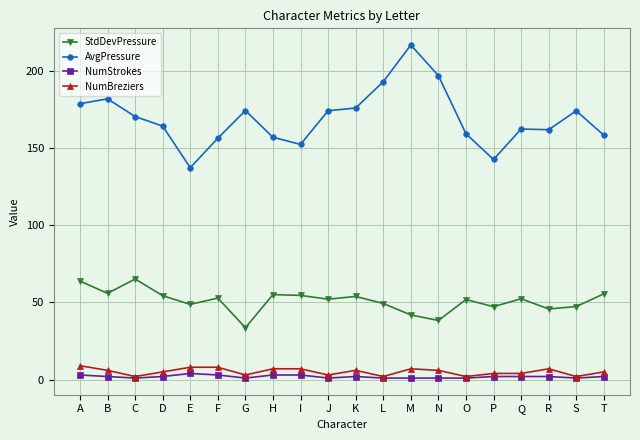

Which series changed the most between L and Q?

AvgPressure